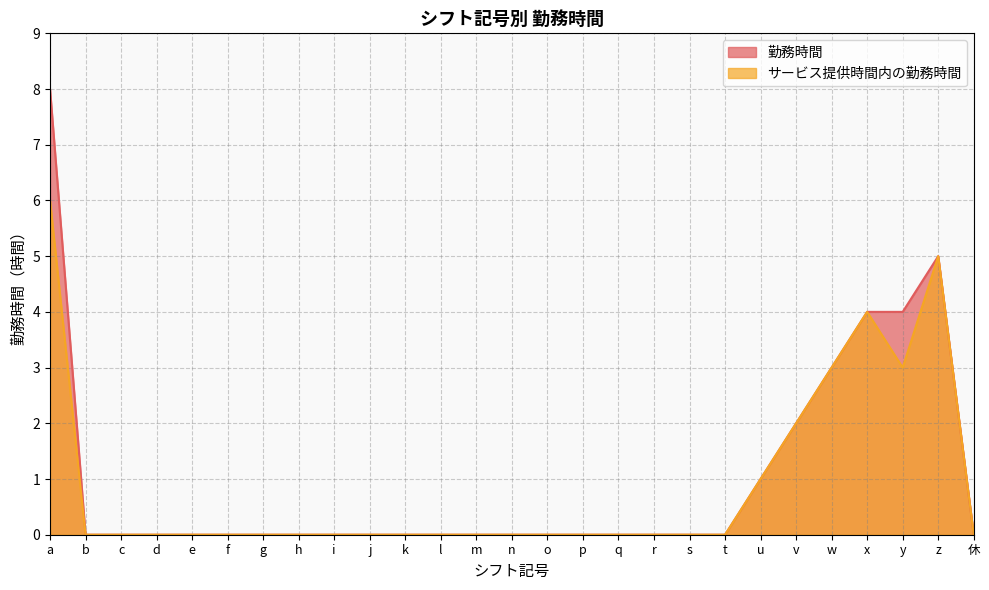

True or false: サービス提供時間内の勤務時間 and 勤務時間 intersect in this chart.

False